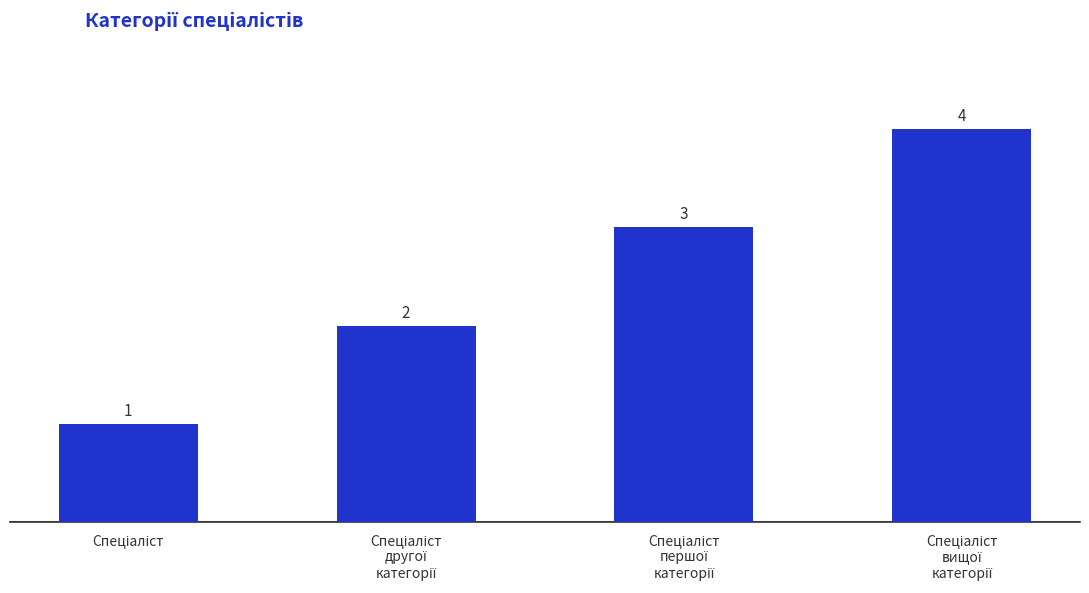

What is the difference between the maximum and minimum values?

3